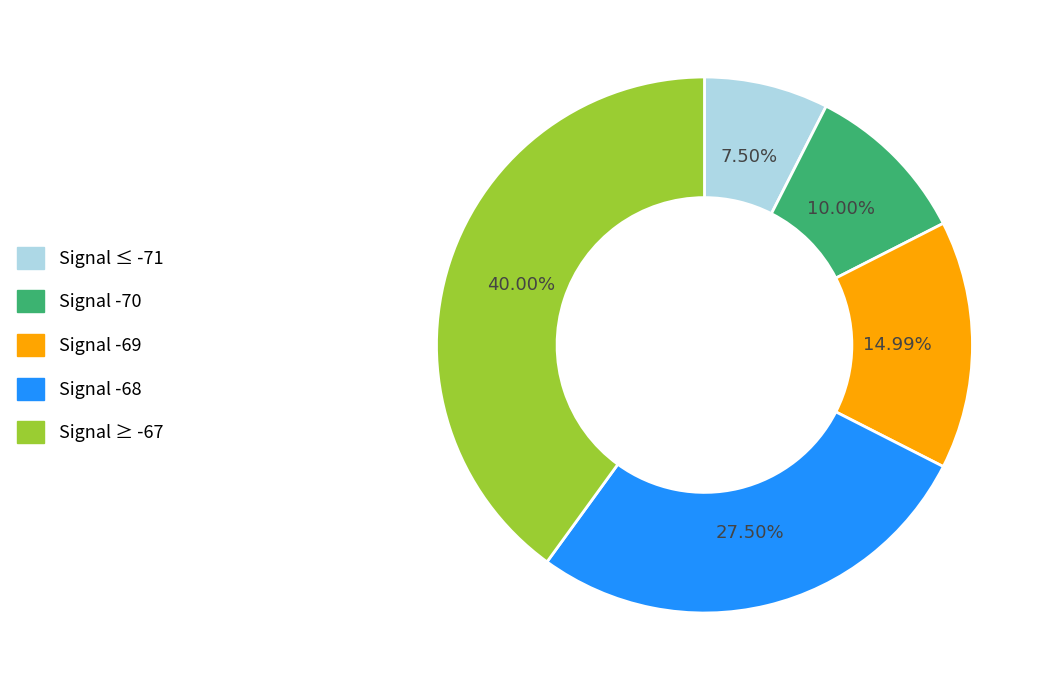

Is there any slice that represents more than half of the pie?

No